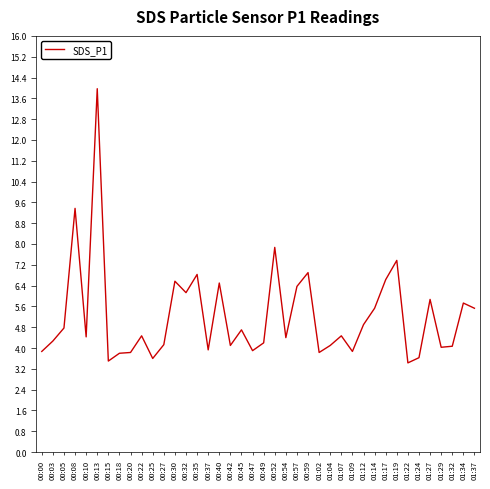

What is the sum of all values?

209.4